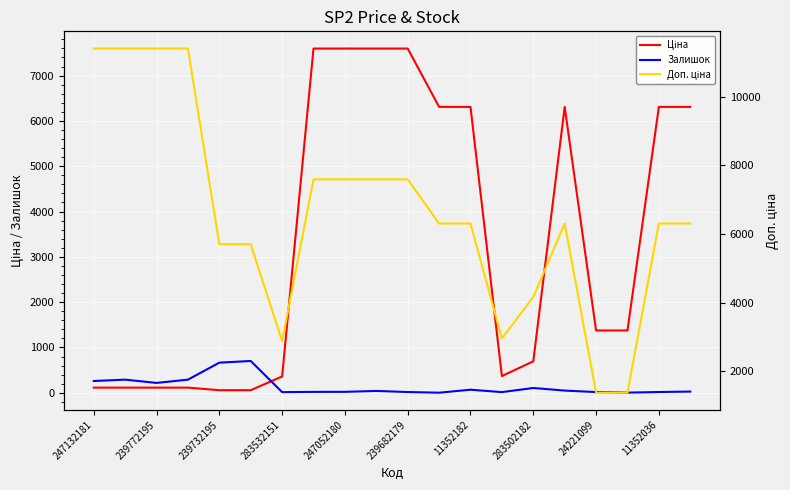

True or false: Ціна has more than 1 interior local peaks.

False